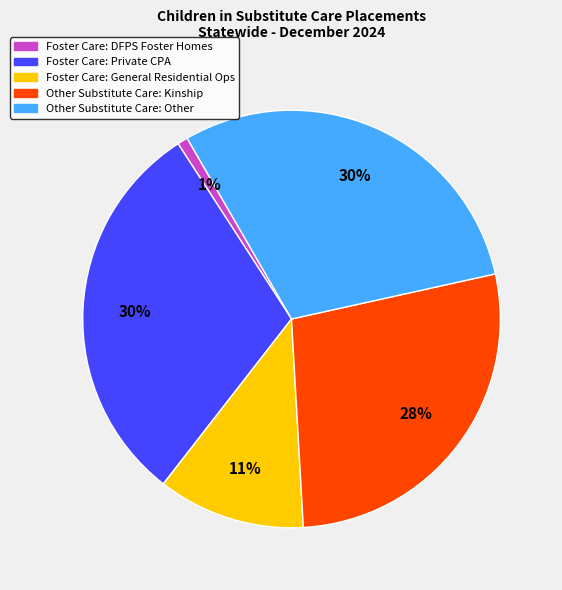

Is there any slice that represents more than half of the pie?

No